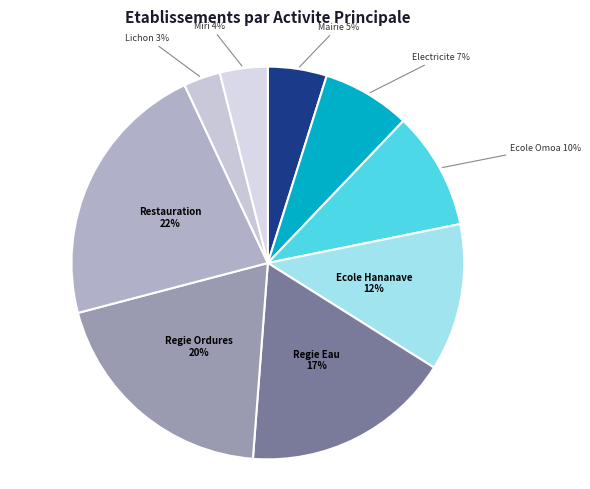

How many slices are in this pie chart?

9